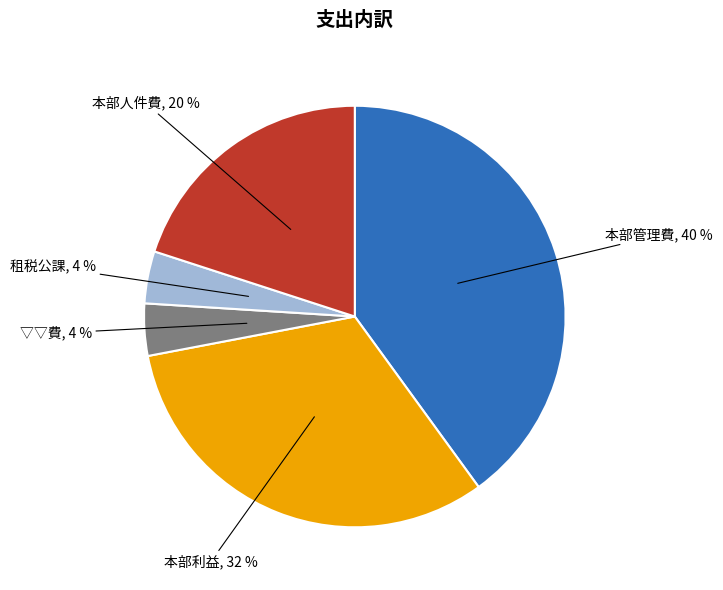

Does any single category account for the majority?

No